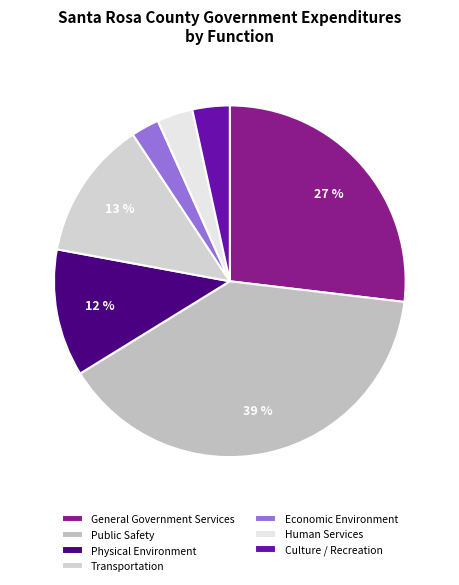

Count the number of slices in the pie.

7